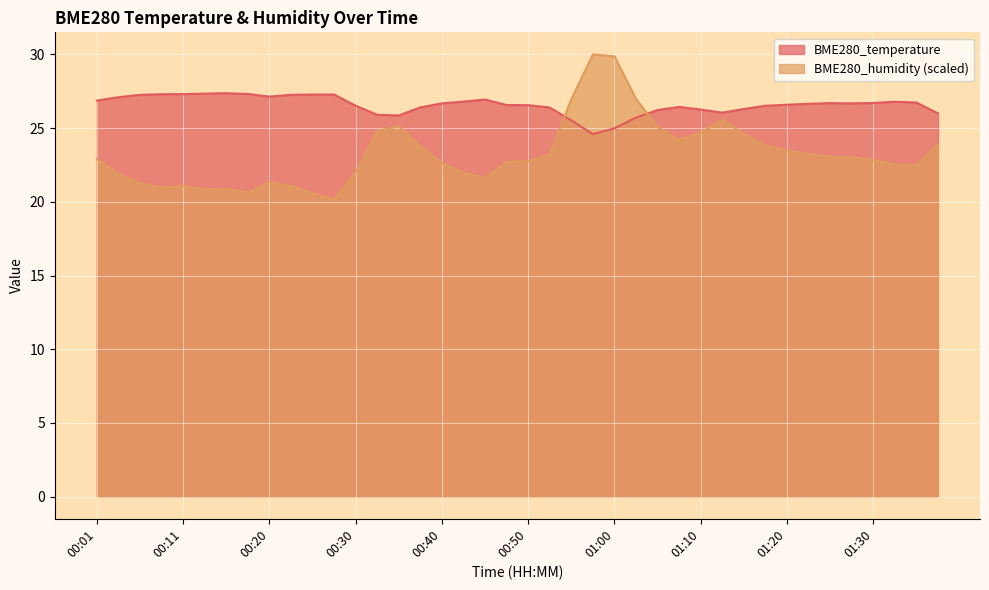

Reading left to right, transcribe all the data shown in this chart.

BME280_temperature: 26.9	27.1	27.3	27.3	27.3	27.3	27.4	27.3	27.1	27.3	27.3	27.3	26.5	25.9	25.9	26.4	26.7	26.8	26.9	26.6	26.6	26.4	25.5	24.6	25.0	25.7	26.2	26.4	26.3	26.1	26.3	26.5	26.6	26.6	26.7	26.7	26.7	26.8	26.7	26.0
BME280_humidity: 22.9	21.9	21.3	21.0	21.1	20.8	20.9	20.6	21.3	21.1	20.6	20.1	22.0	24.8	25.1	23.8	22.6	22.0	21.6	22.7	22.8	23.2	27.0	30.0	29.9	27.0	25.1	24.2	24.7	25.6	24.6	23.8	23.5	23.3	23.1	23.0	22.8	22.5	22.5	23.9